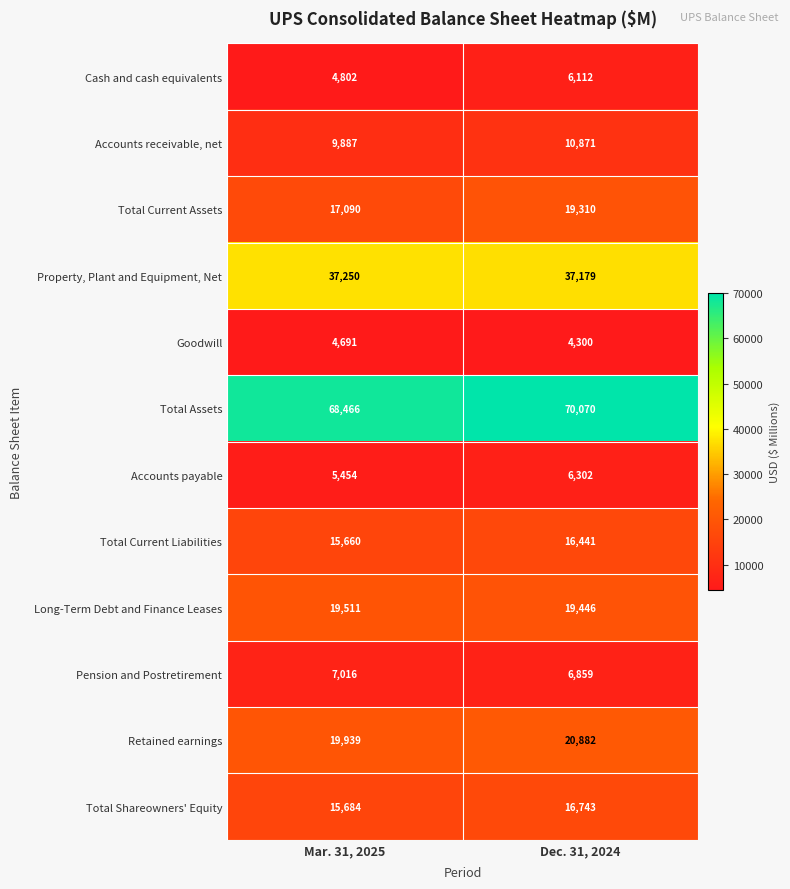

Reading right to left, what are all the values shown in this chart?

Cash and cash equivalents: Dec. 31, 2024=6112	Mar. 31, 2025=4802
Accounts receivable, net: Dec. 31, 2024=10871	Mar. 31, 2025=9887
Total Current Assets: Dec. 31, 2024=19310	Mar. 31, 2025=17090
Property, Plant and Equipment, Net: Dec. 31, 2024=37179	Mar. 31, 2025=37250
Goodwill: Dec. 31, 2024=4300	Mar. 31, 2025=4691
Total Assets: Dec. 31, 2024=70070	Mar. 31, 2025=68466
Accounts payable: Dec. 31, 2024=6302	Mar. 31, 2025=5454
Total Current Liabilities: Dec. 31, 2024=16441	Mar. 31, 2025=15660
Long-Term Debt and Finance Leases: Dec. 31, 2024=19446	Mar. 31, 2025=19511
Pension and Postretirement: Dec. 31, 2024=6859	Mar. 31, 2025=7016
Retained earnings: Dec. 31, 2024=20882	Mar. 31, 2025=19939
Total Shareowners' Equity: Dec. 31, 2024=16743	Mar. 31, 2025=15684